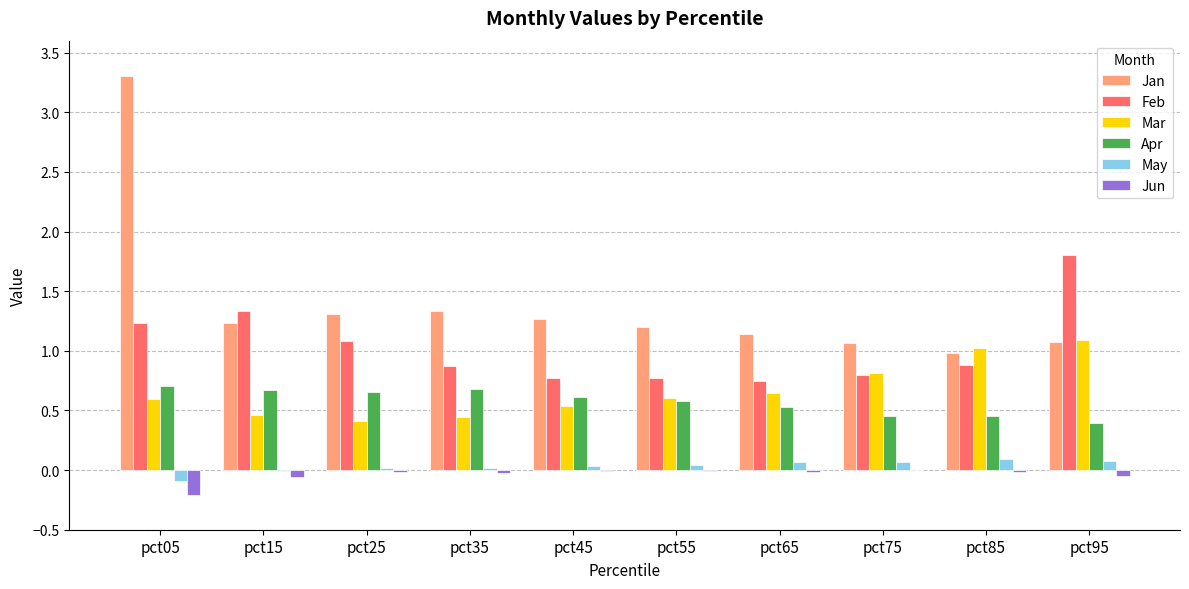

Is the value of May at pct45 greater than the value of Mar at pct25?

No